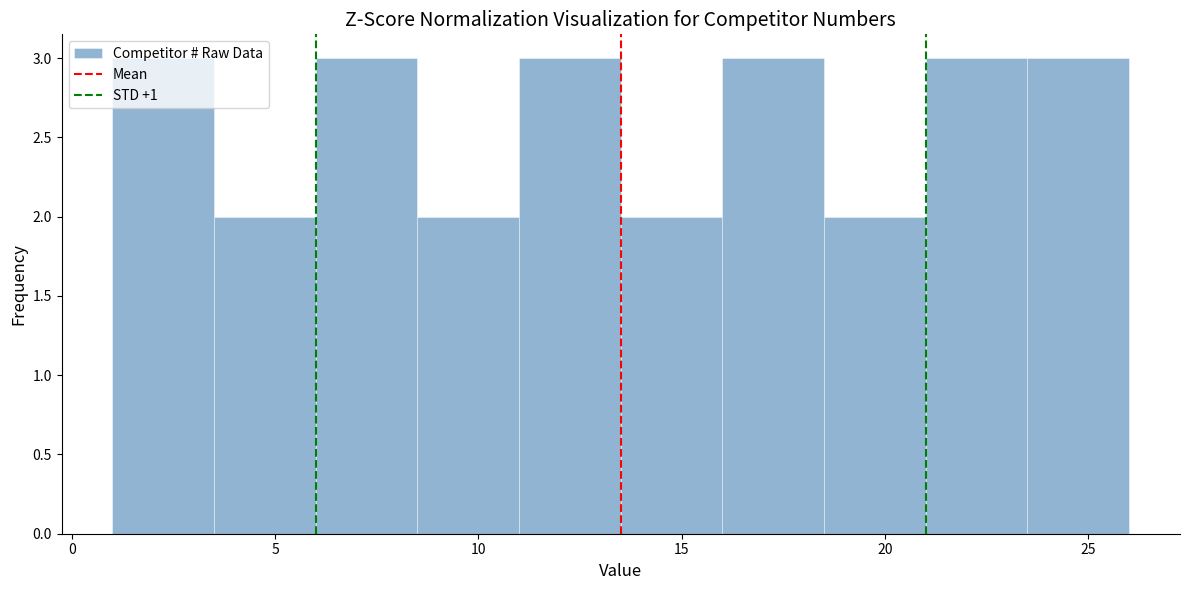

Reading left to right, transcribe this chart: for each bar, give the range it covers on the x-axis and its height. The values are not printed on the chart, so give them approximately, as read against the axis.

1.0 to 3.5: 3
3.5 to 6.0: 2
6.0 to 8.5: 3
8.5 to 11.0: 2
11.0 to 13.5: 3
13.5 to 16.0: 2
16.0 to 18.5: 3
18.5 to 21.0: 2
21.0 to 23.5: 3
23.5 to 26.0: 3